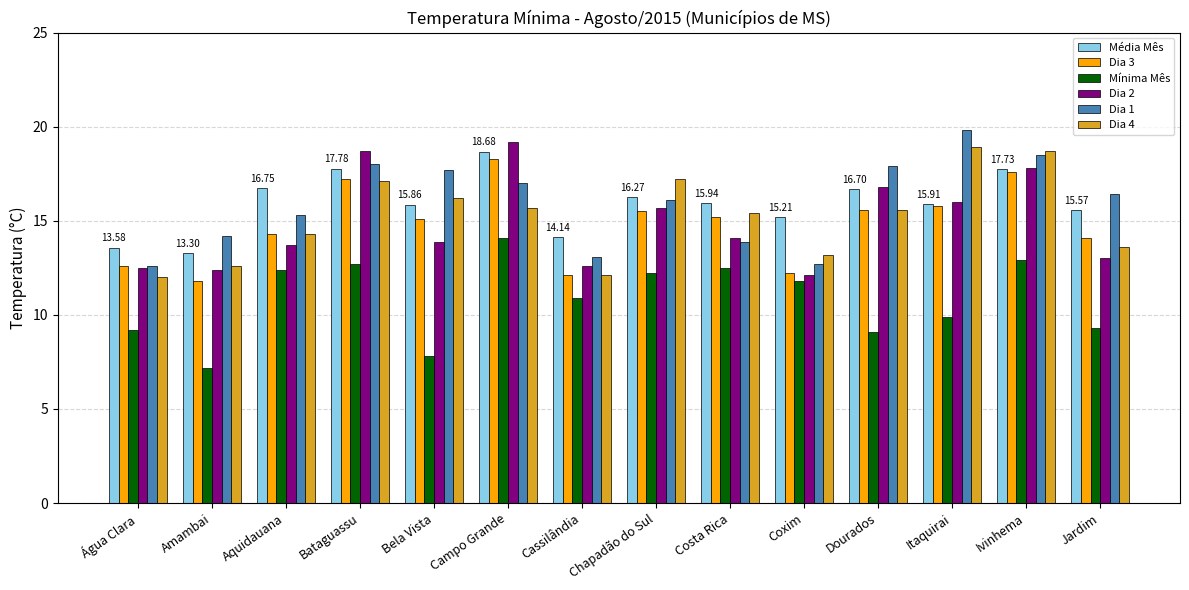

What is the maximum value shown in the chart?

19.8